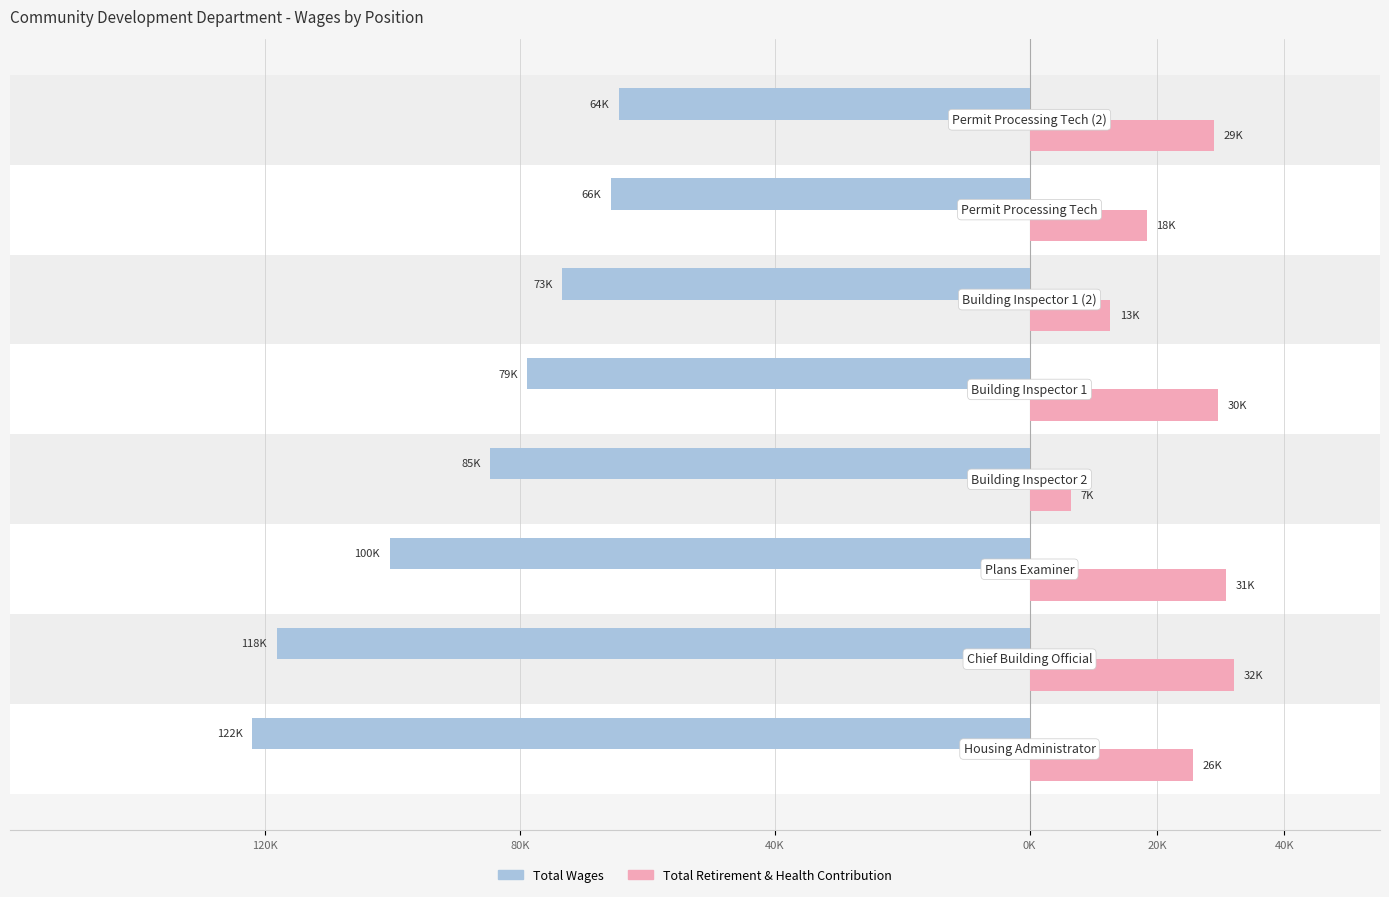

What are all the series names shown in the legend?

Total Wages, Total Retirement & Health Contribution